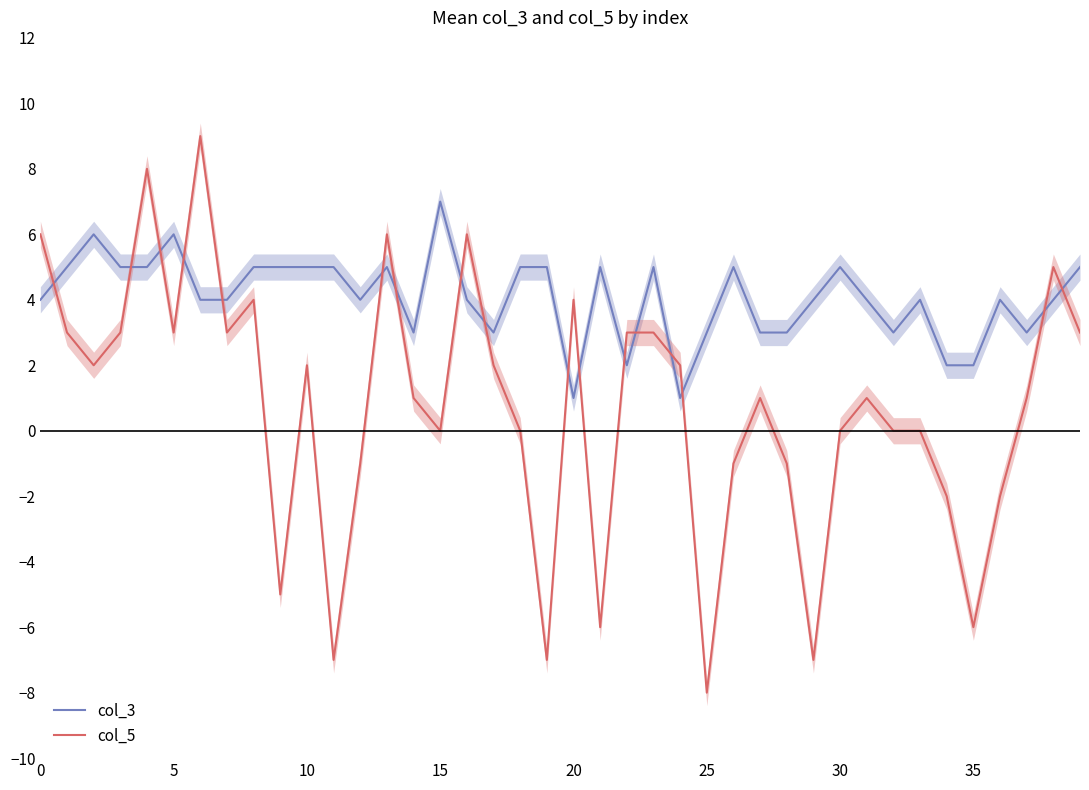

What is the difference between the col_3 values at 24 and 19?

4